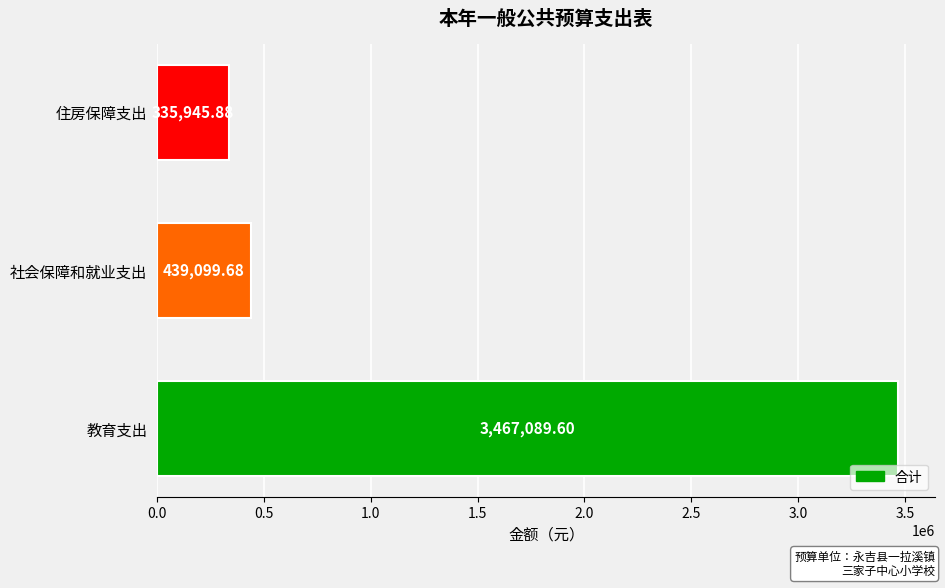

Between 住房保障支出 and 社会保障和就业支出, which is larger?

社会保障和就业支出